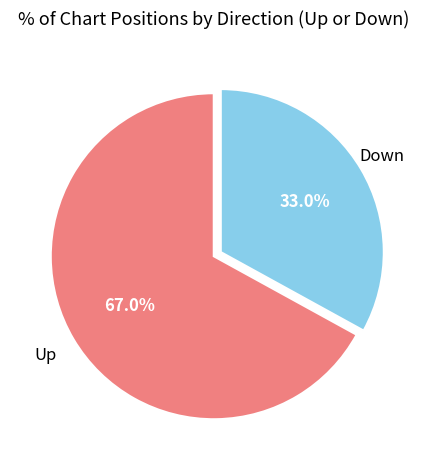

Is there any slice that represents more than half of the pie?

Yes